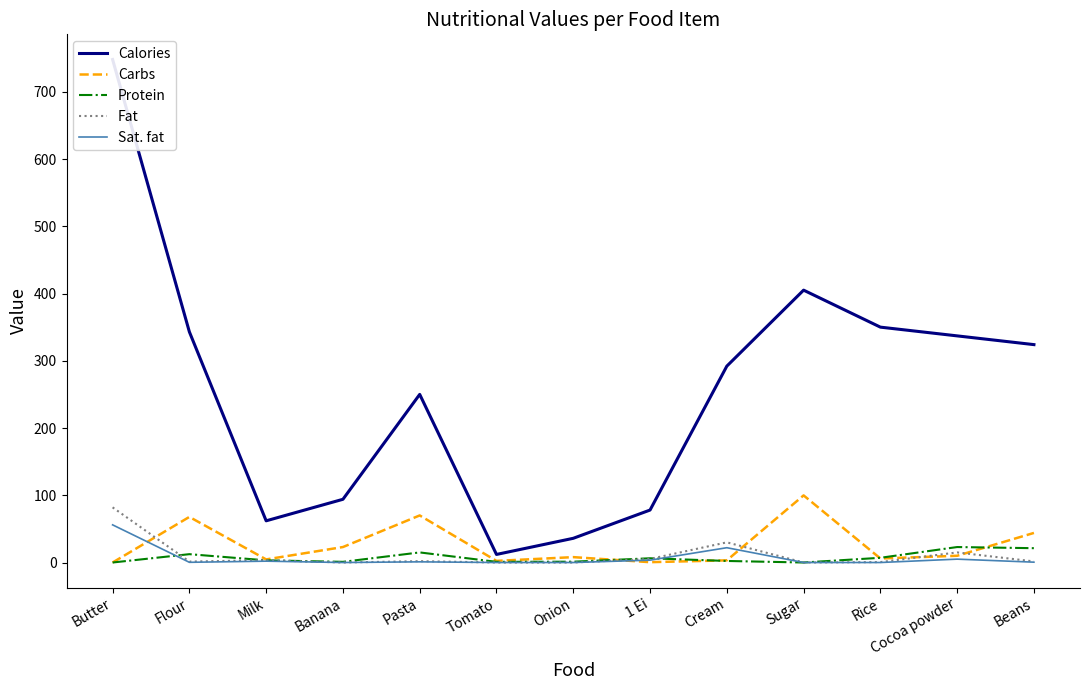

Is it true that Fat equals 3.3 at Pasta?

False